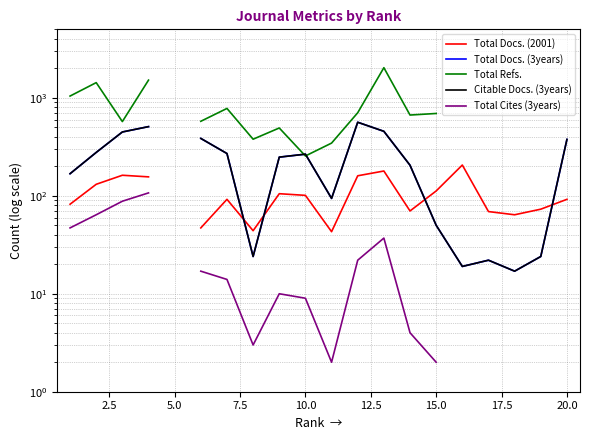

What is the smallest value displayed?

2.0